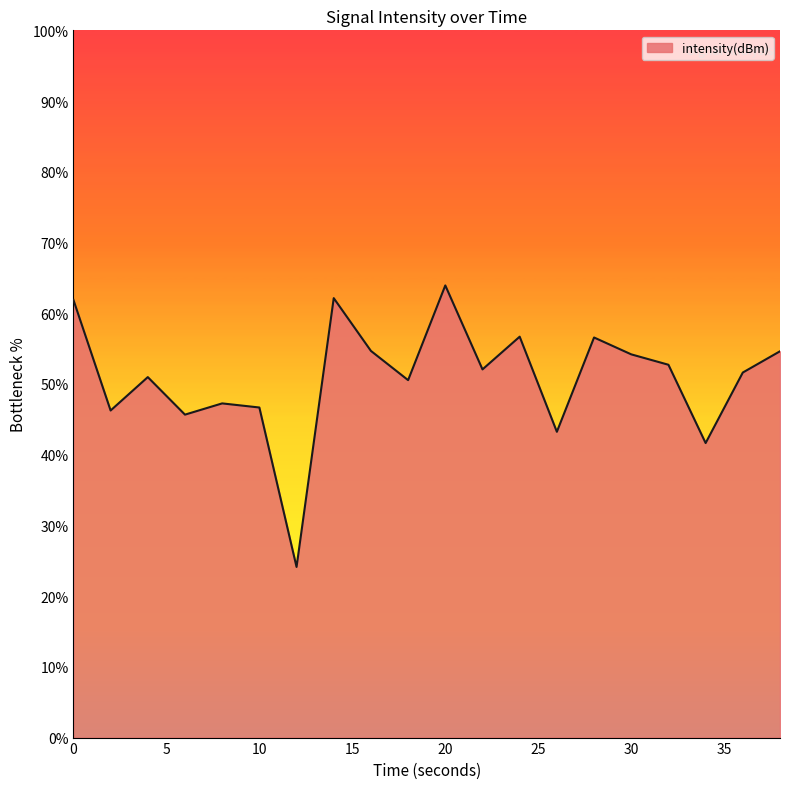

What is the smallest value displayed?

24.1